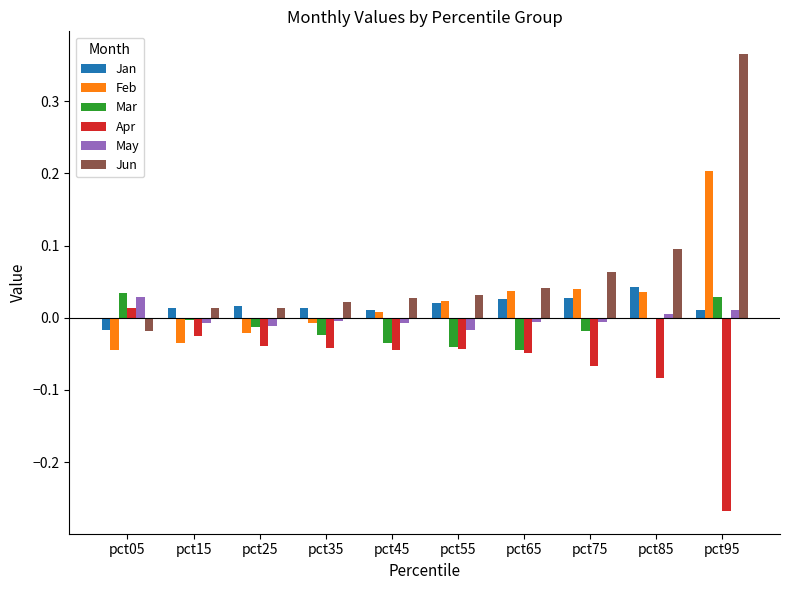

How many values in the Jan series exceed 0?

9